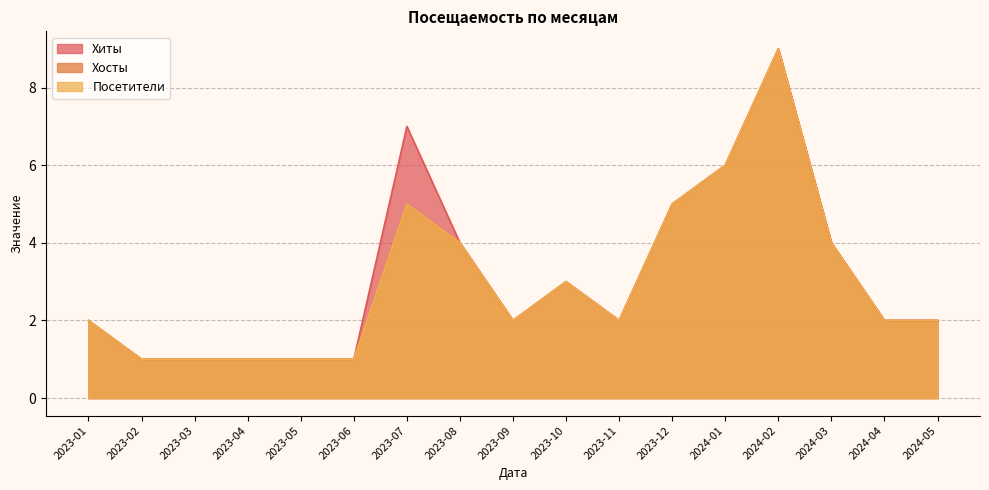

At which label does Посетители first exceed 2?

2023-07